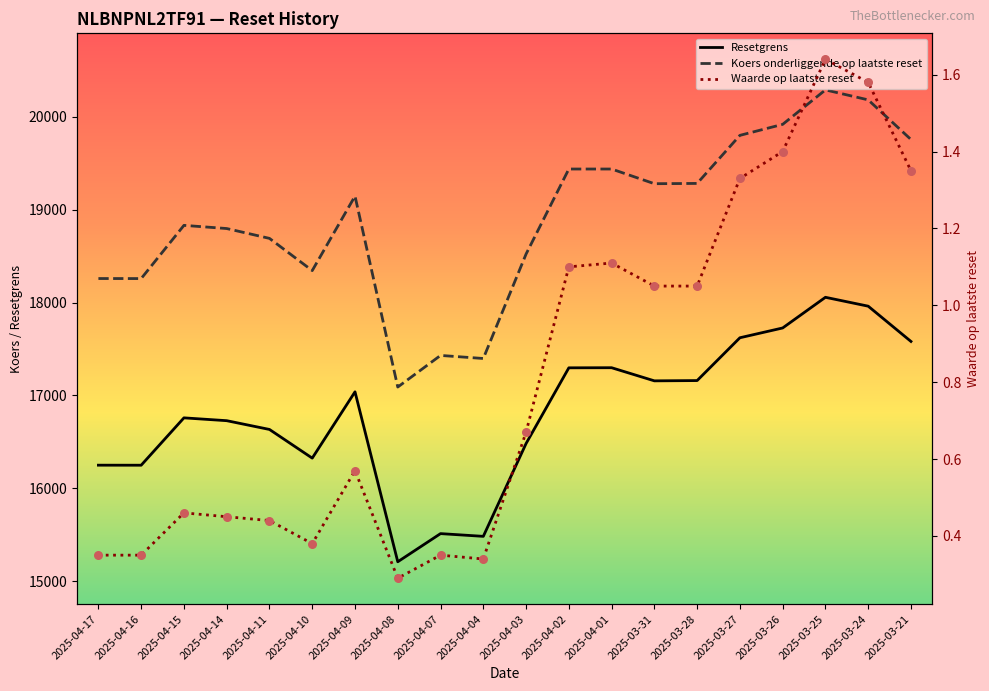

Is the value of Waarde op laatste reset at 2025-03-26 greater than the value of Resetgrens at 2025-04-16?

No